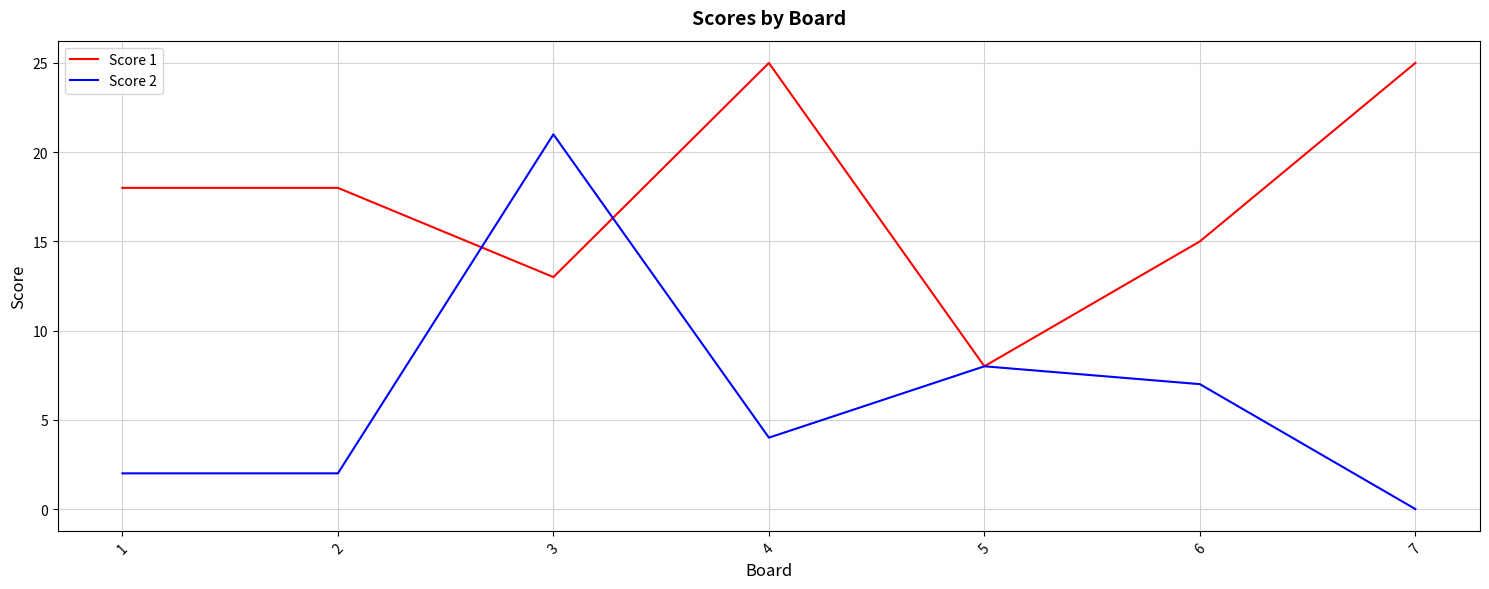

Where do Score 1 and Score 2 first cross each other?

2 and 3